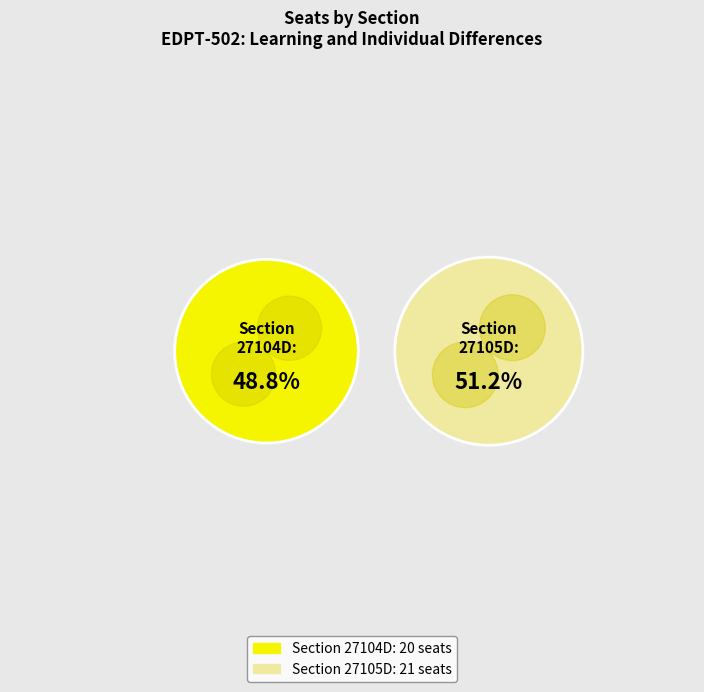

How many segments does this pie chart have?

2